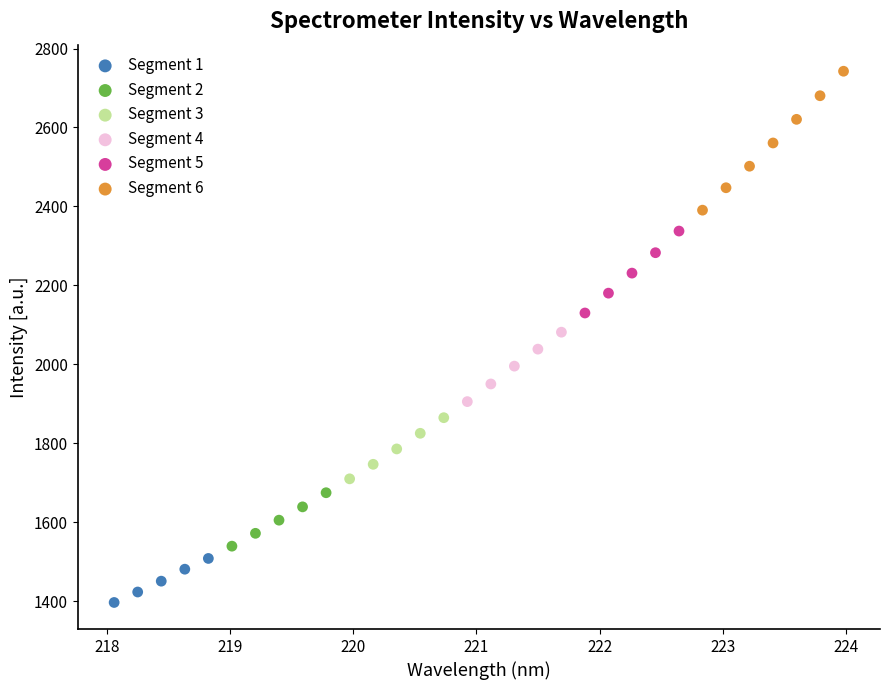

Which series reaches the maximum Y coordinate?

Segment 6